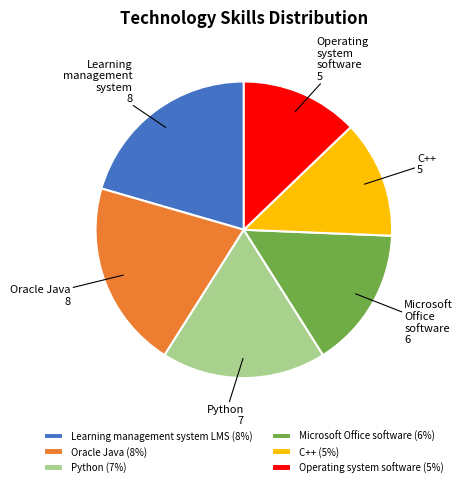

Does any single category account for the majority?

No